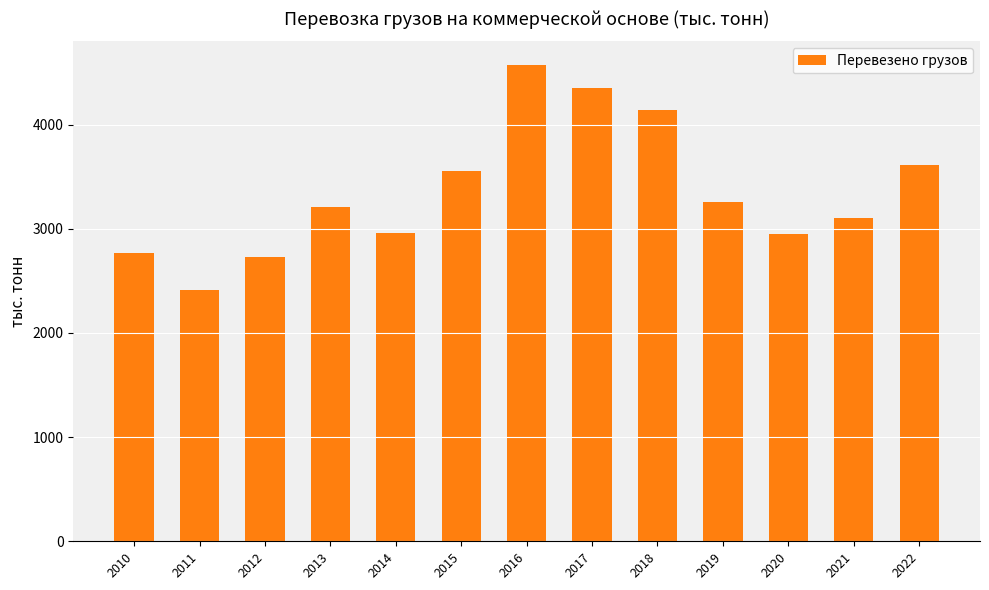

How many distinct data groups are displayed?

1